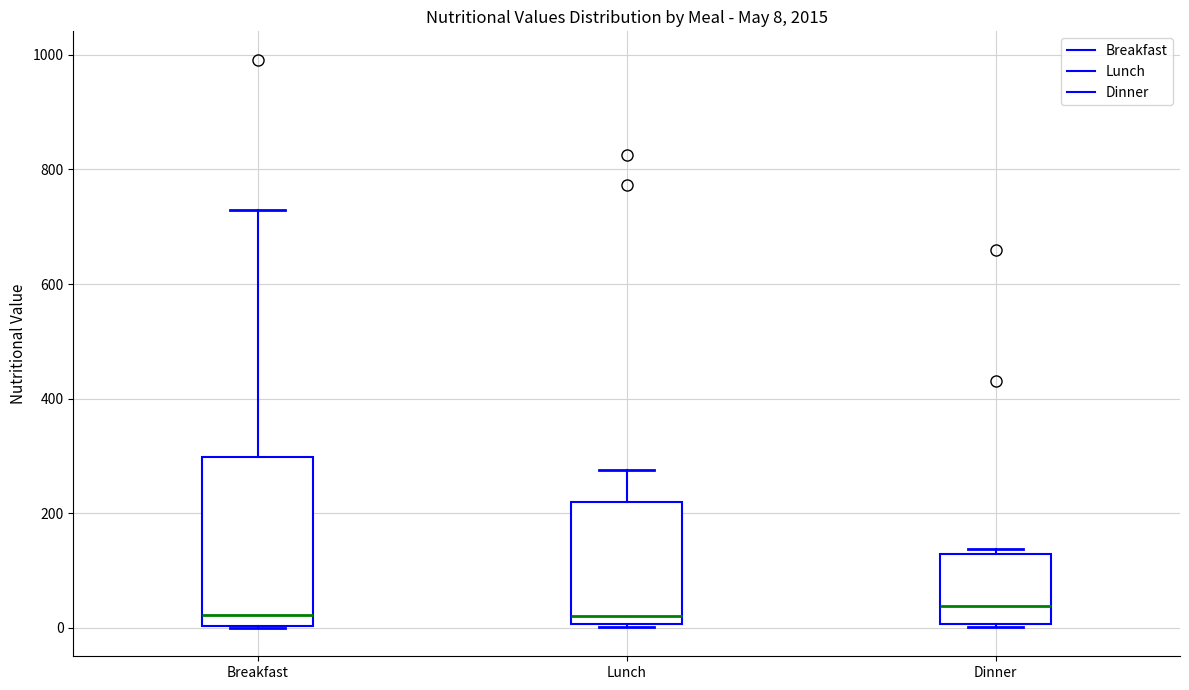

Which box is the tallest, from its lower edge to its upper edge?

Breakfast